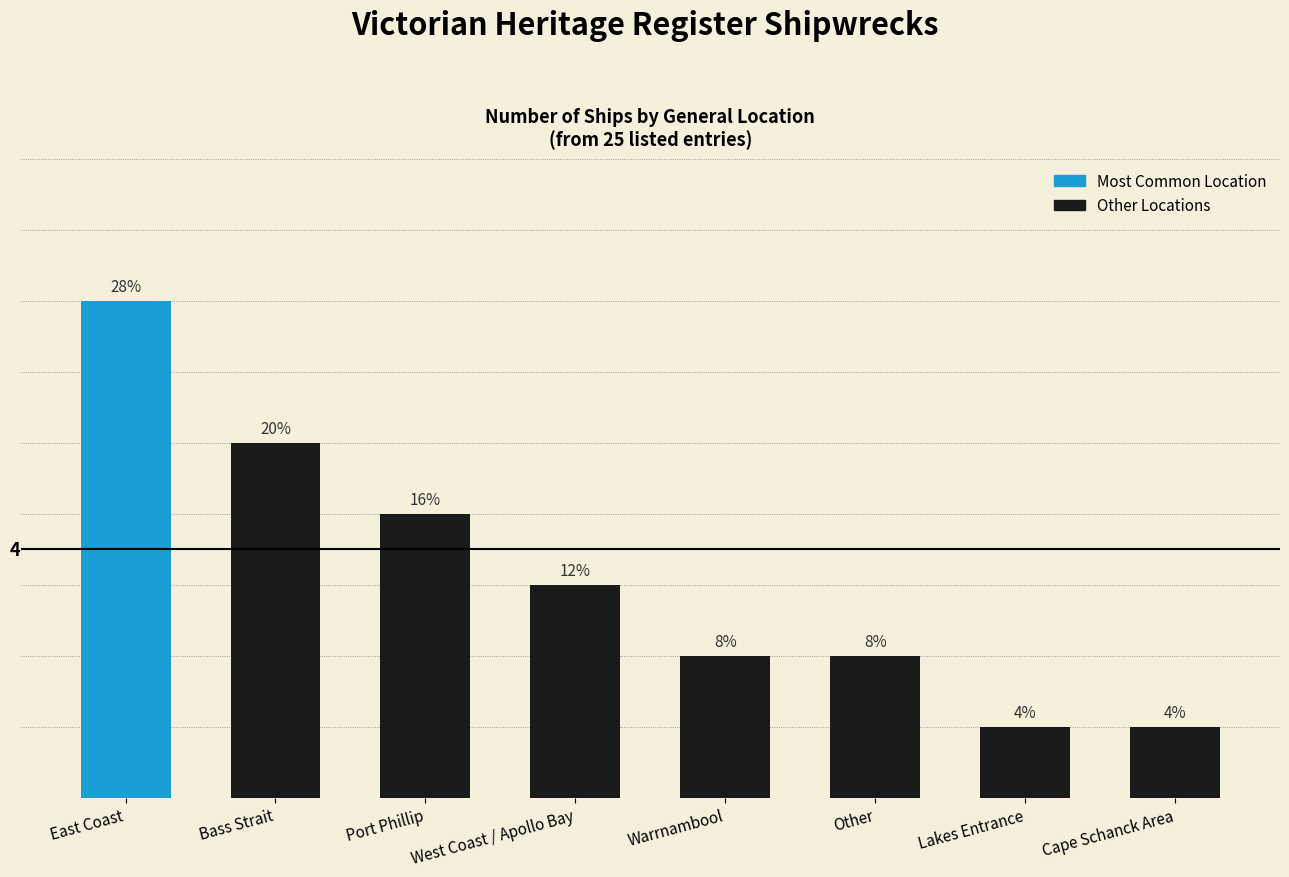

Are the bars horizontal?

No